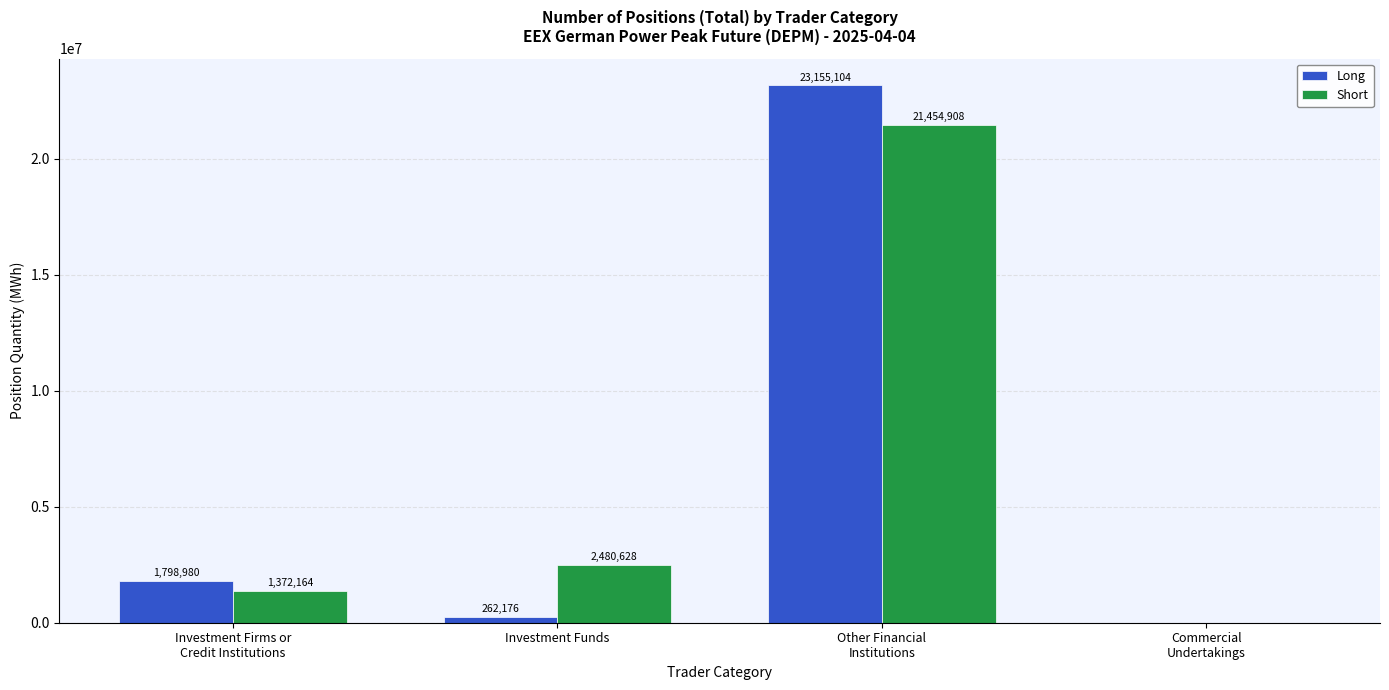

The value of Long at Investment Funds is 262176. True or false?

True